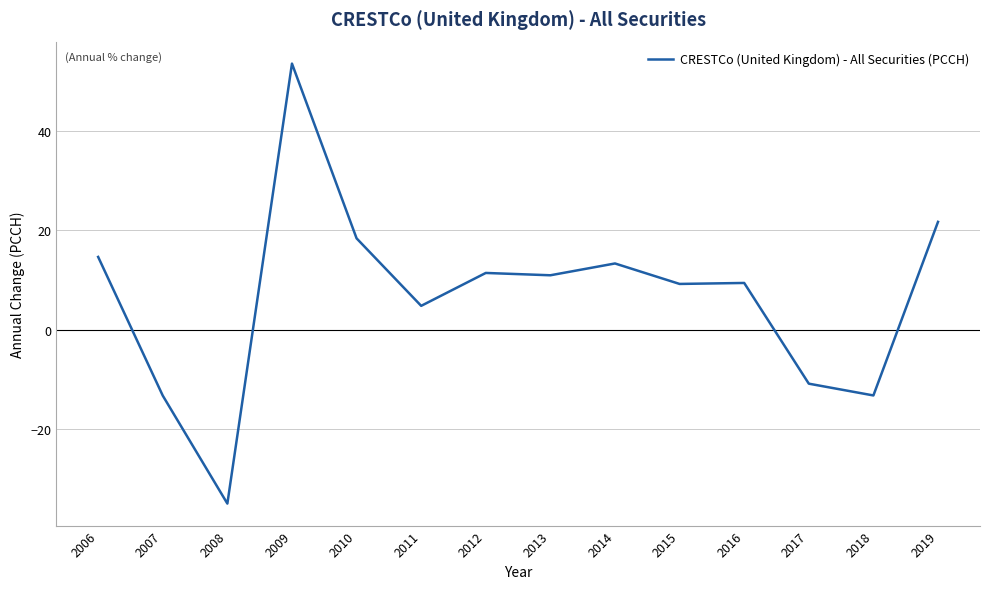

What is the change in value from 2007 to 2012?

+24.6